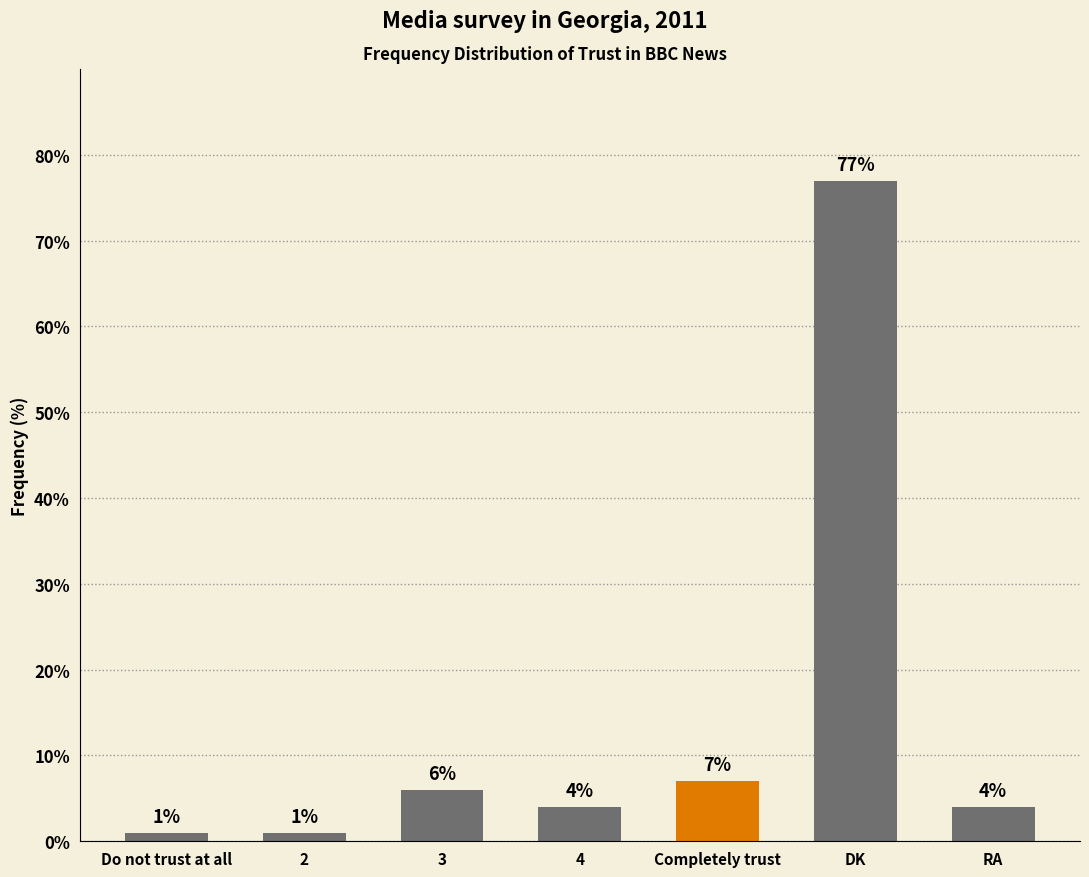

Reading right to left, extract all data points from this chart.

RA=4	DK=77	Completely trust=7	4=4	3=6	2=1	Do not trust at all=1